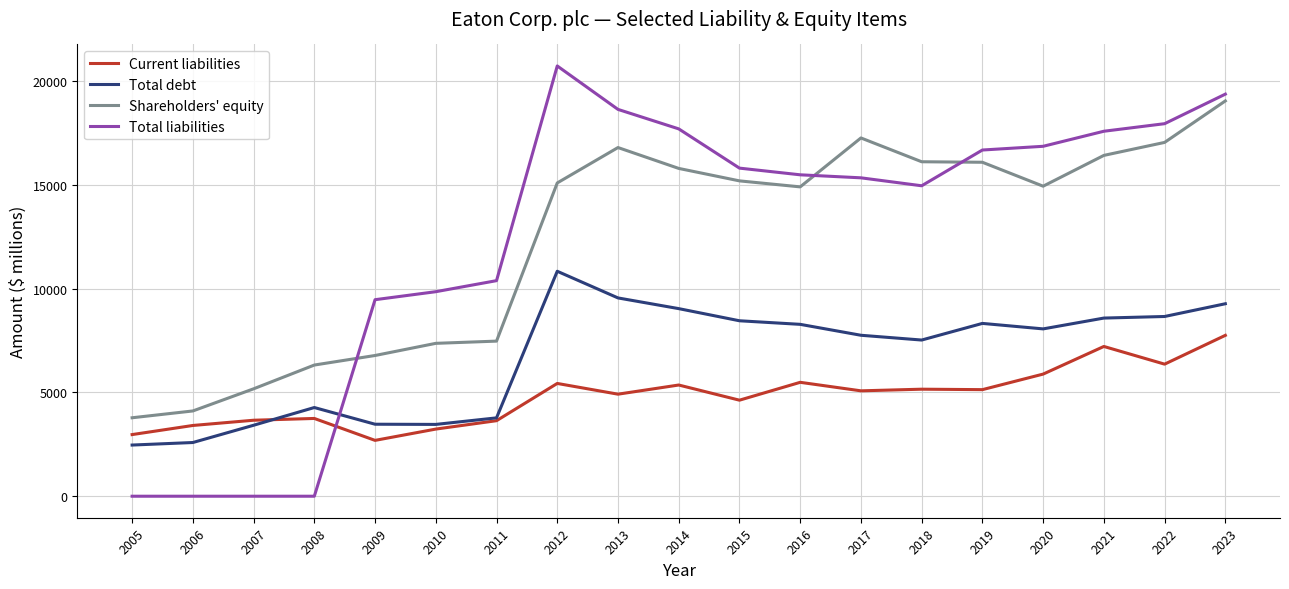

What is the difference between the Shareholders' equity values at 2010 and 2020?

7568